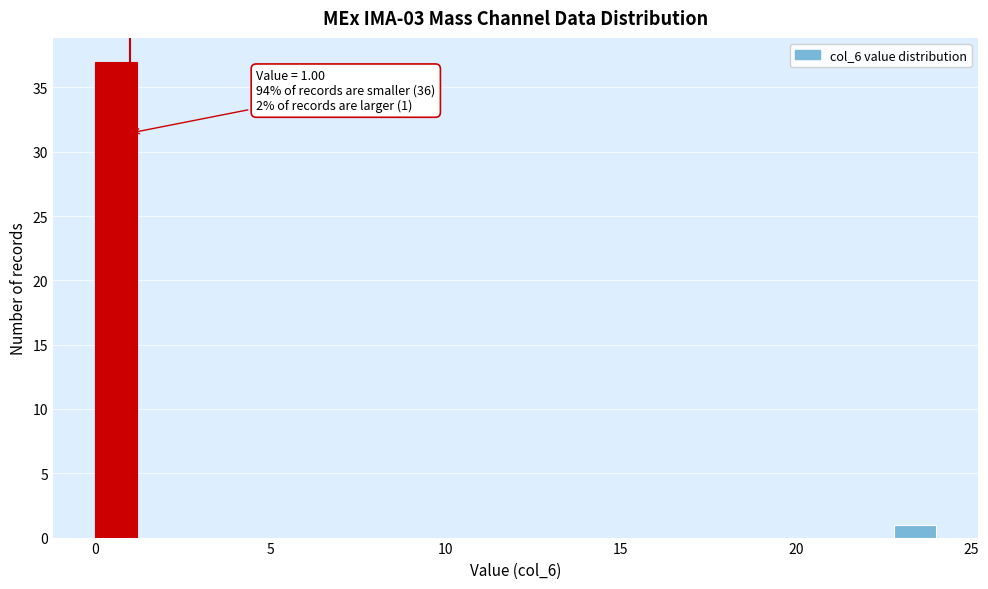

Read against the x-axis, roughly where is the centre of the tallest bar?

0.5